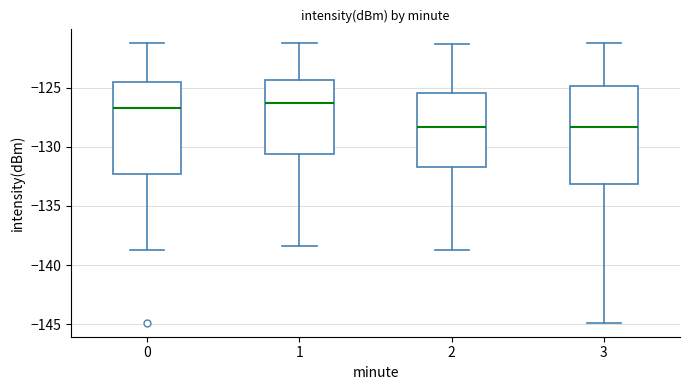

Reading left to right, read every box against the y-axis: the position of its median line, the range the box covers, and the ends of its whiskers. The values are not printed on the chart, so give them approximately, as read against the axis.

0: median -127.0, box -132.5 to -124.5, whiskers -138.5 to -121.0
1: median -126.5, box -130.5 to -124.5, whiskers -138.5 to -121.0
2: median -128.5, box -131.5 to -125.5, whiskers -138.5 to -121.5
3: median -128.5, box -133.0 to -125.0, whiskers -145.0 to -121.0